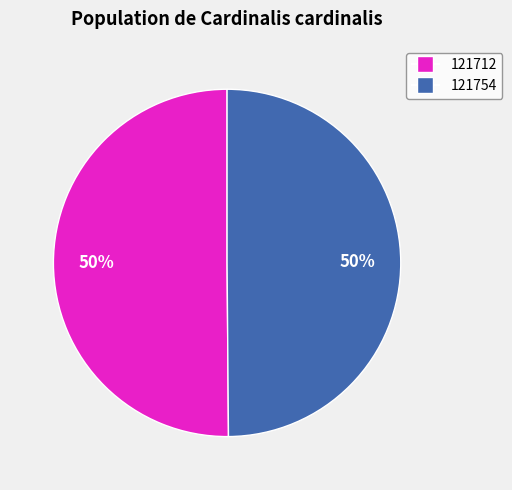

How many slices are in this pie chart?

2